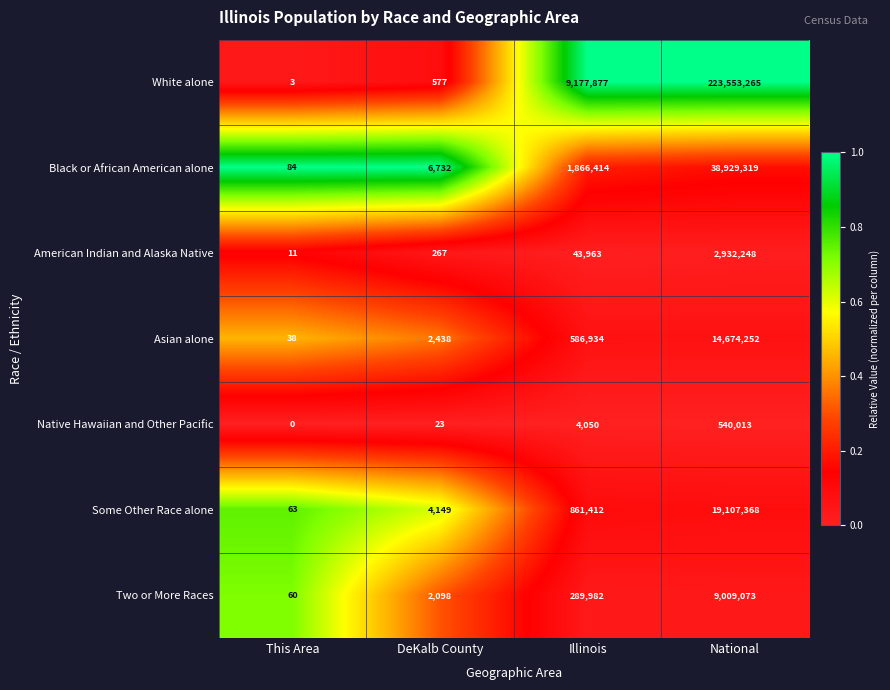

What is the difference between the highest and lowest values at National?

223013252